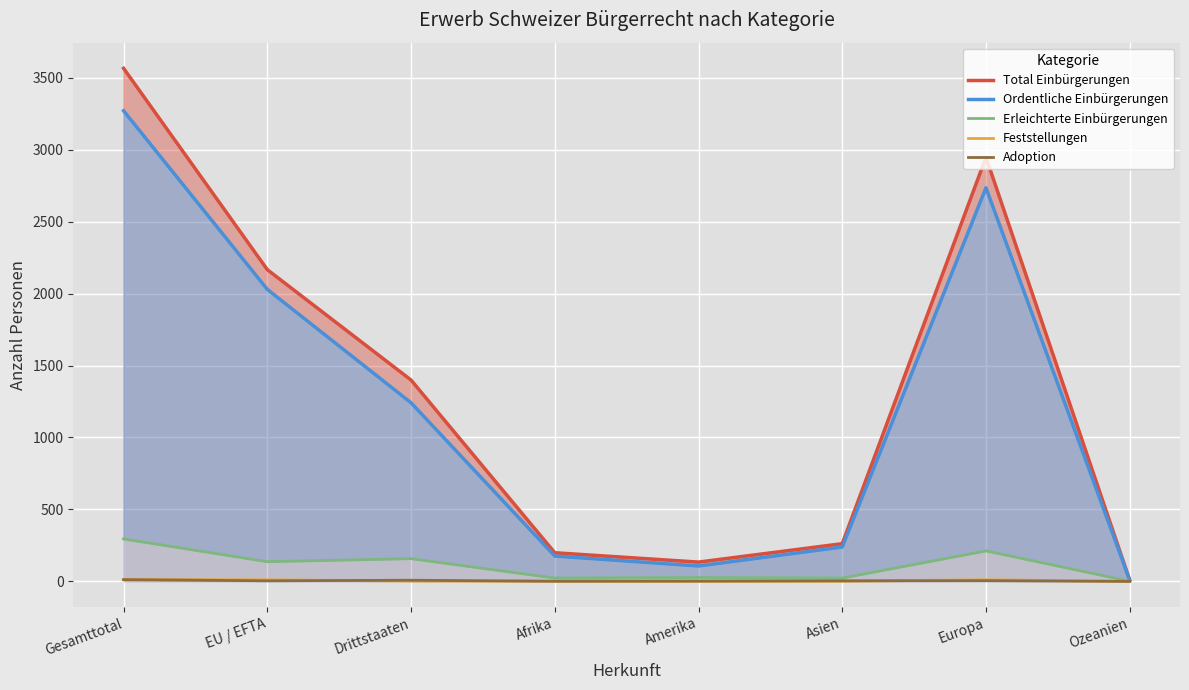

Is it true that Erleichterte Einbürgerungen equals 295 at Gesamttotal?

True